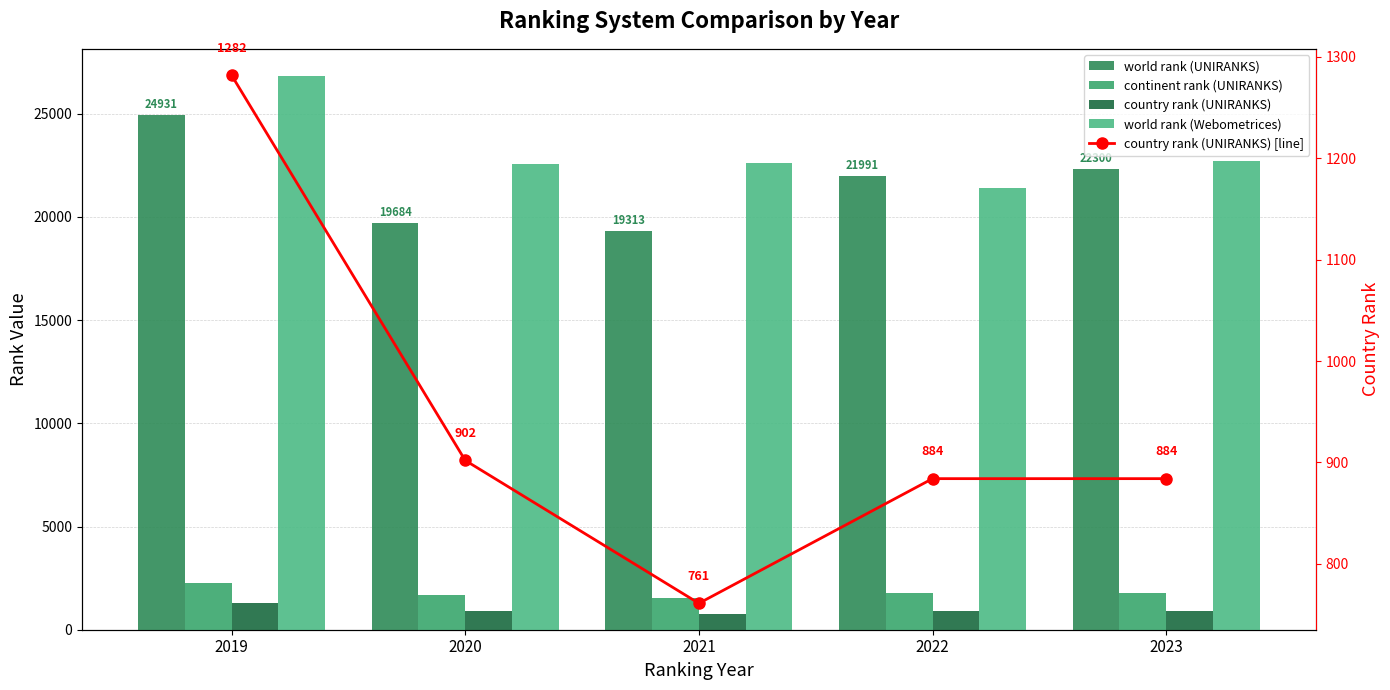

At which label does world rank (Webometrices) reach its minimum?

2022